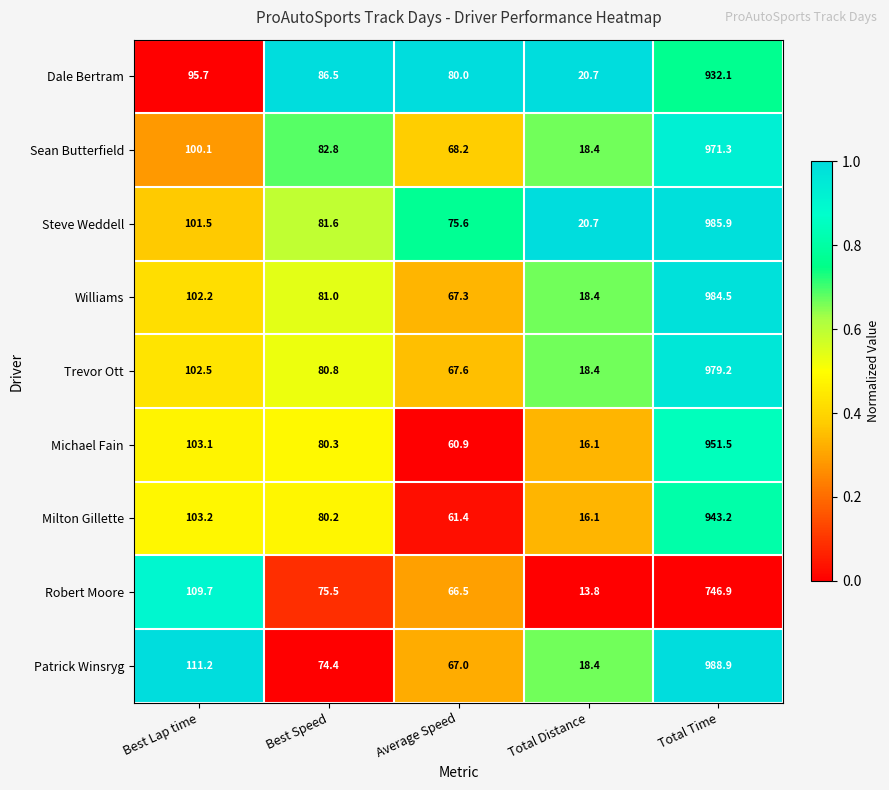

Which series has the largest total across all categories?

Steve Weddell